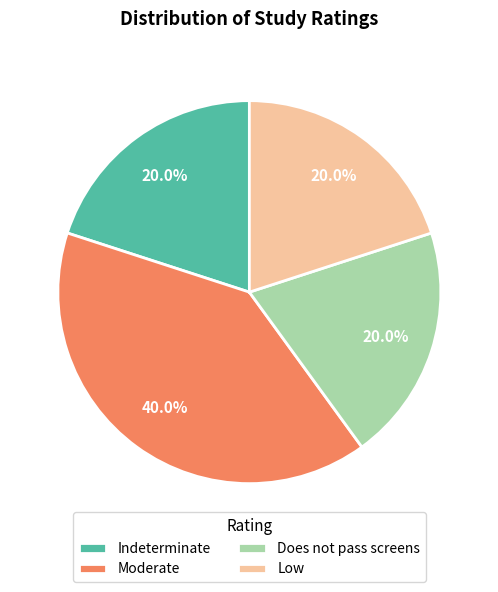

How many segments does this pie chart have?

4